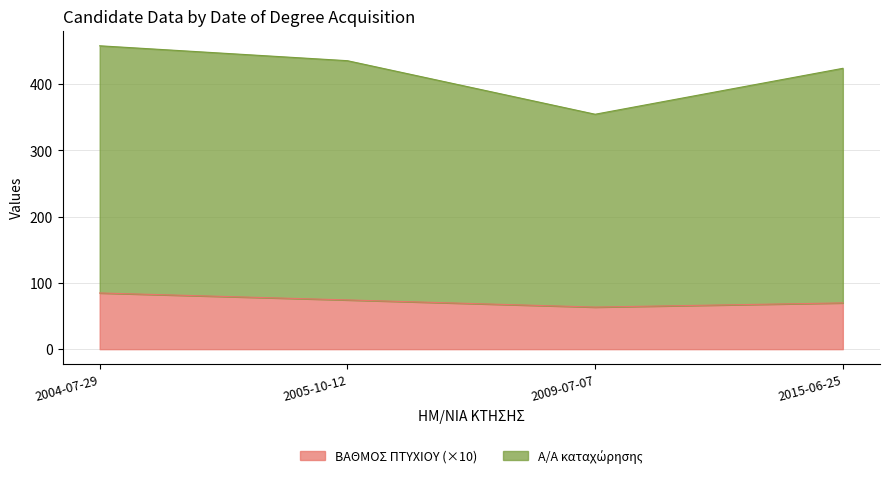

At which category is the sum across all series the highest?

2004-07-29